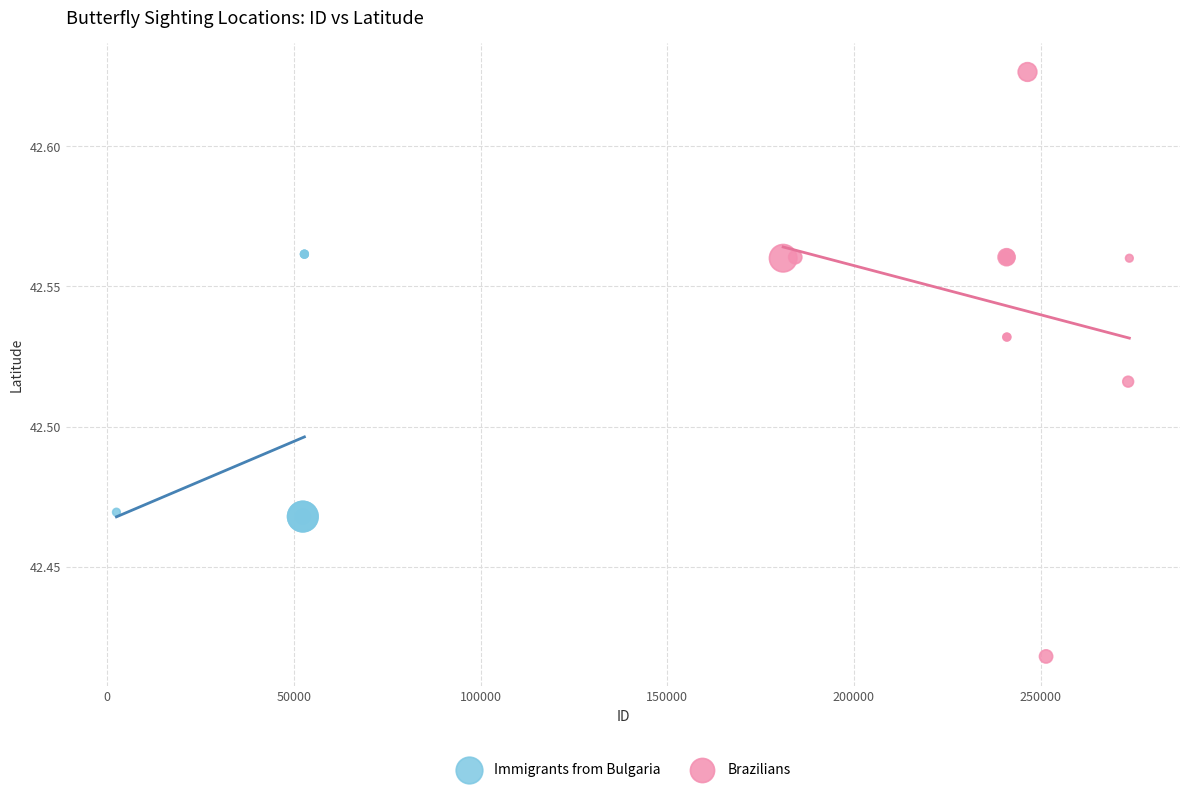

Which series contains the highest Y value?

Brazilians